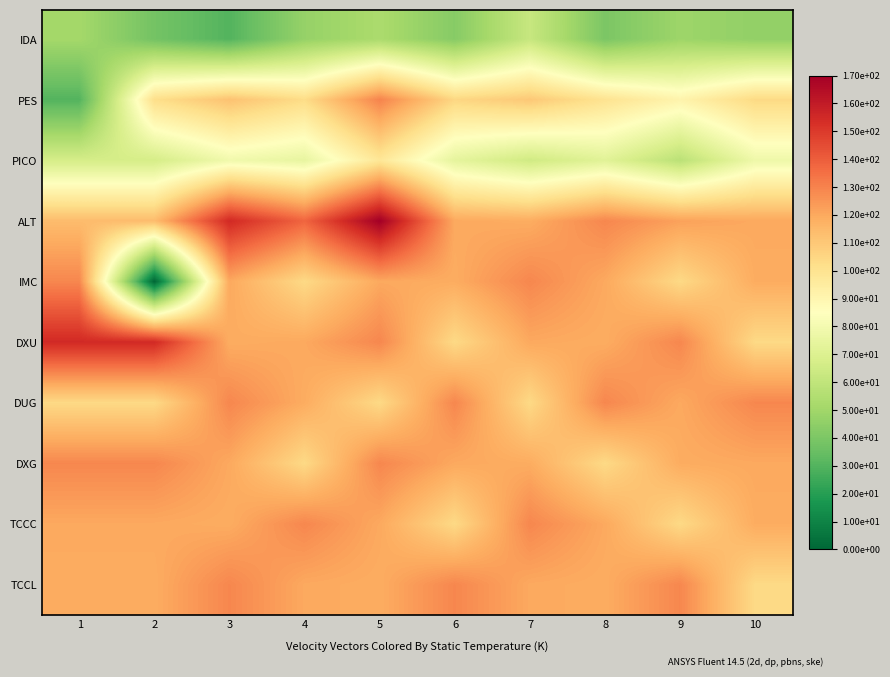

Which category has the highest value across all series?

5